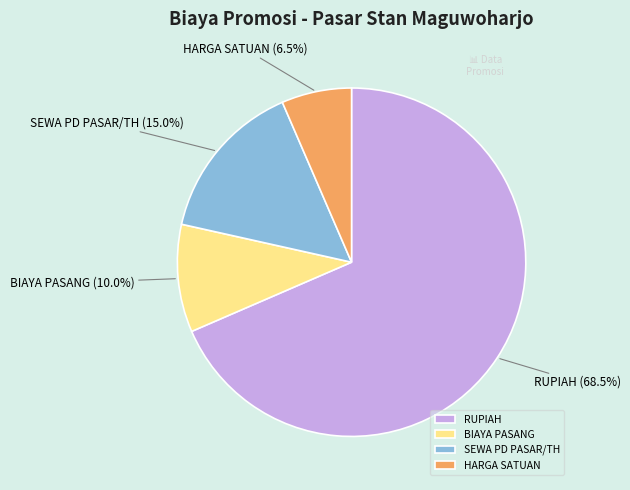

Is there a majority slice in this chart?

Yes